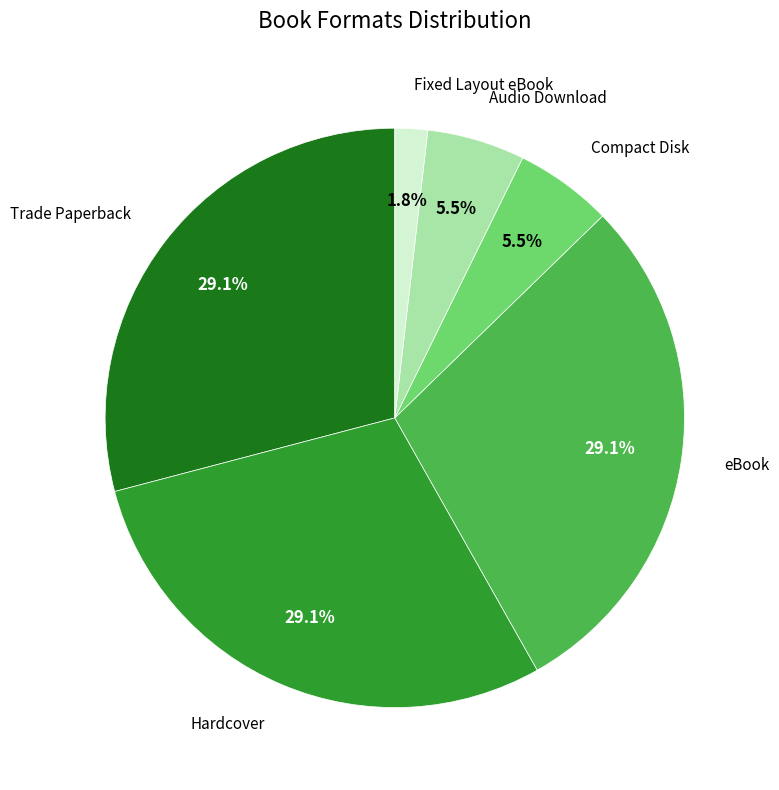

What is the ratio of the value at eBook to the value at Trade Paperback?

1.0